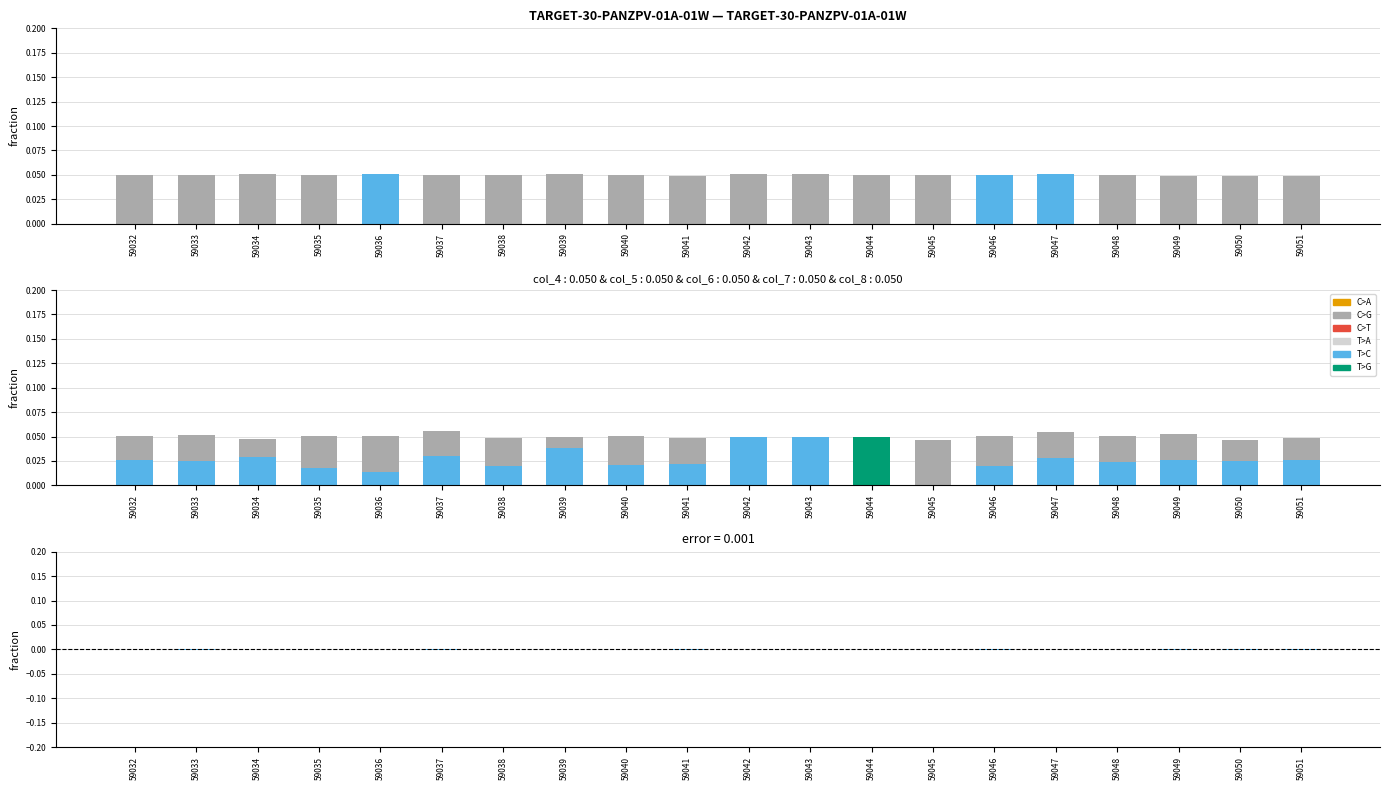

Is the value of col_4 at 59050 greater than the value of col_6 at 59040?

No